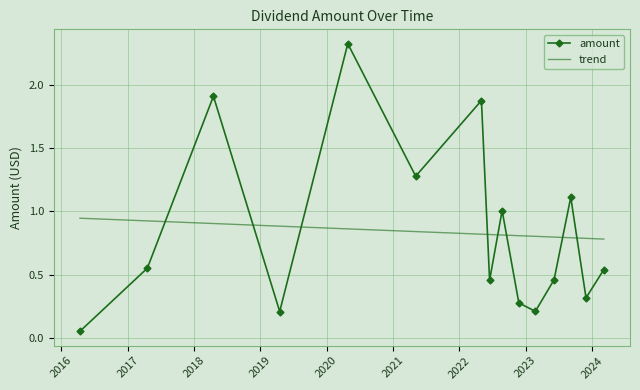

The value at 2020-04-27 is 2.3. True or false?

True